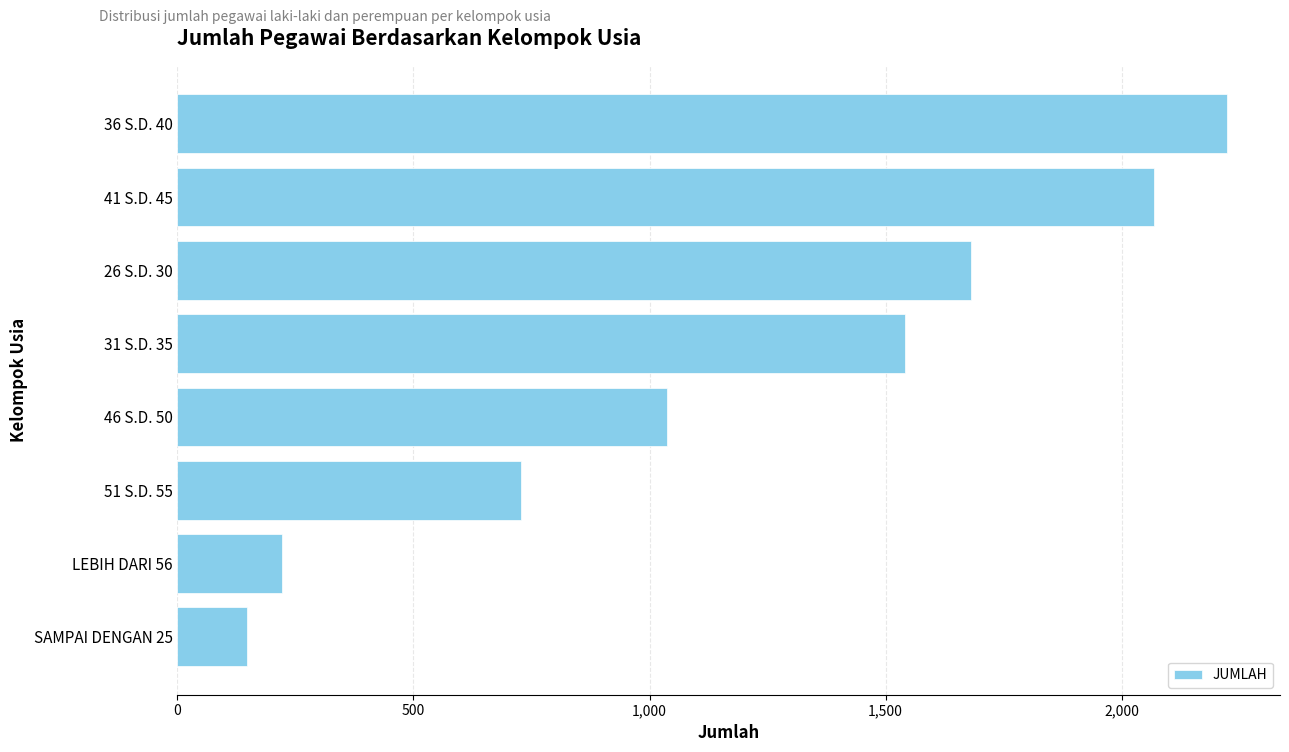

What is the maximum value shown in the chart?

2224